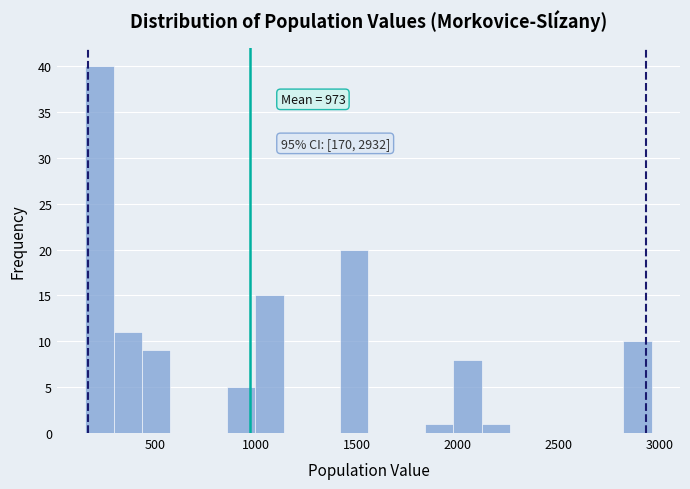

Read against the x-axis, roughly where is the centre of the tallest bar?

250